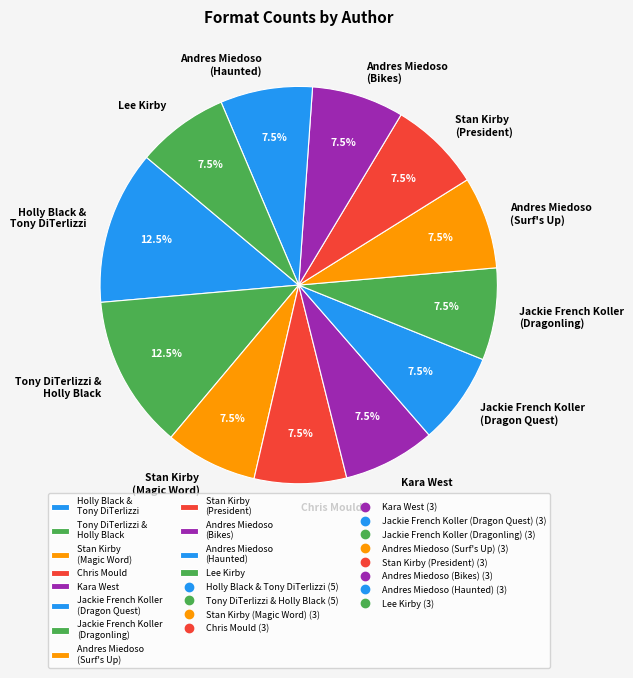

What is the total percentage of Lee Kirby and Stan Kirby (Magic Word)?

15.0%